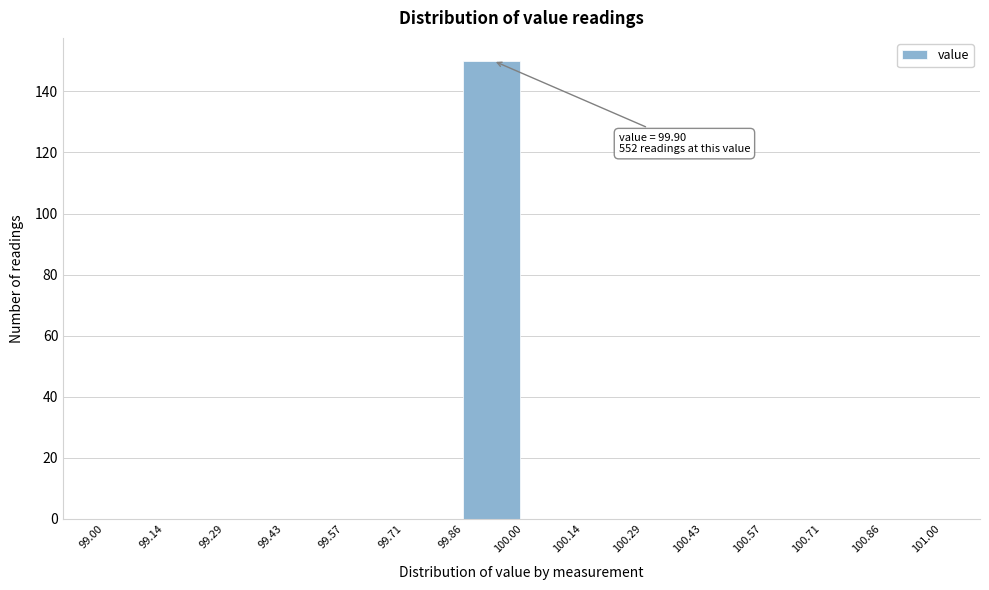

Which range on the x-axis has the tallest bar?

99.86 to 100.00